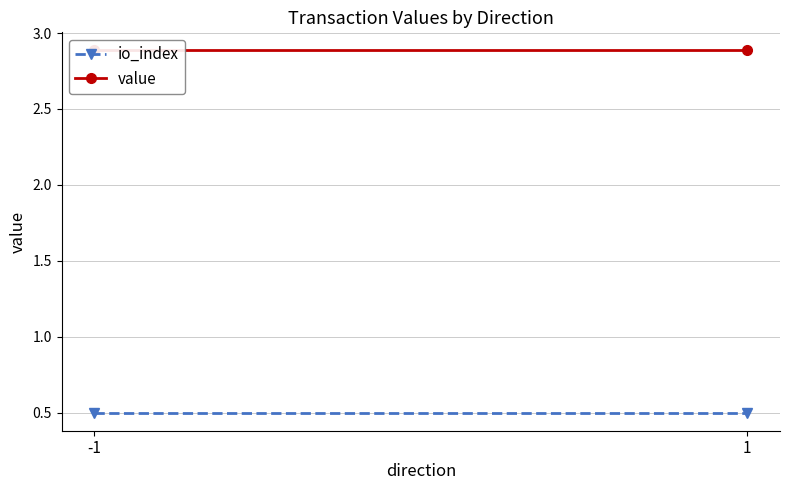

What is the spread (max minus min) of values at -1?

2.4